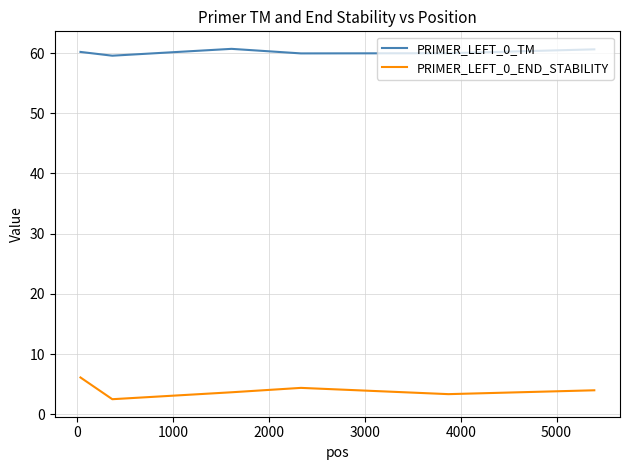

Rank the series by their average value, from lowest to highest.

PRIMER_LEFT_0_END_STABILITY, PRIMER_LEFT_0_TM